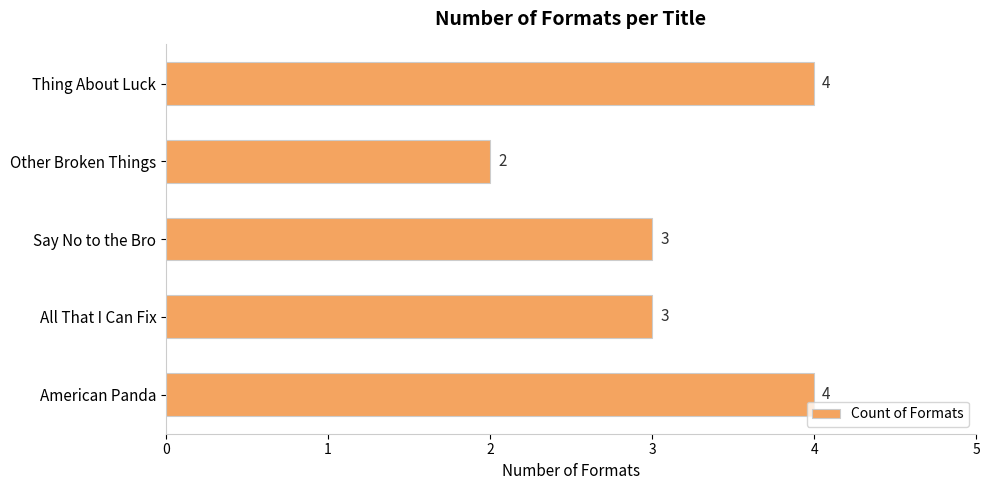

Read the value at Say No to the Bro.

3